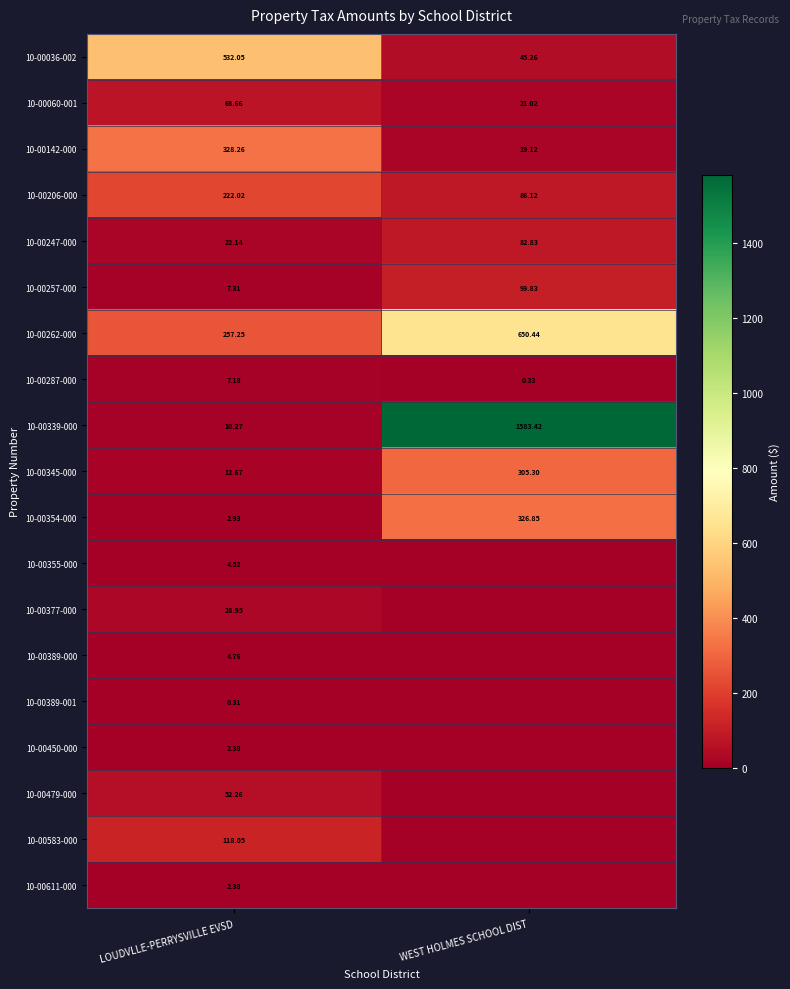

Where is 10-00345-000 nearest to the value 158?

LOUDVLLE-PERRYSVILLE EVSD